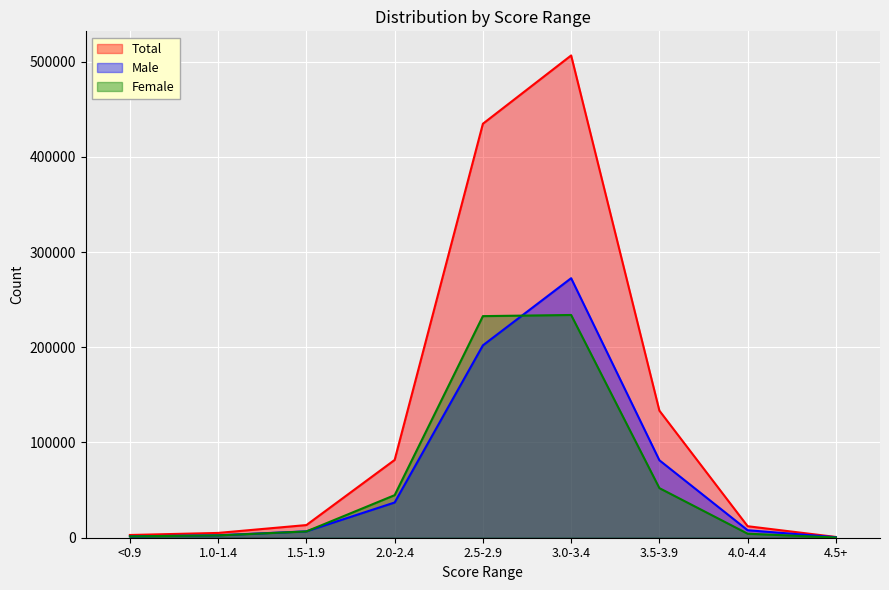

The value of Total at <0.9 is 573. True or false?

False